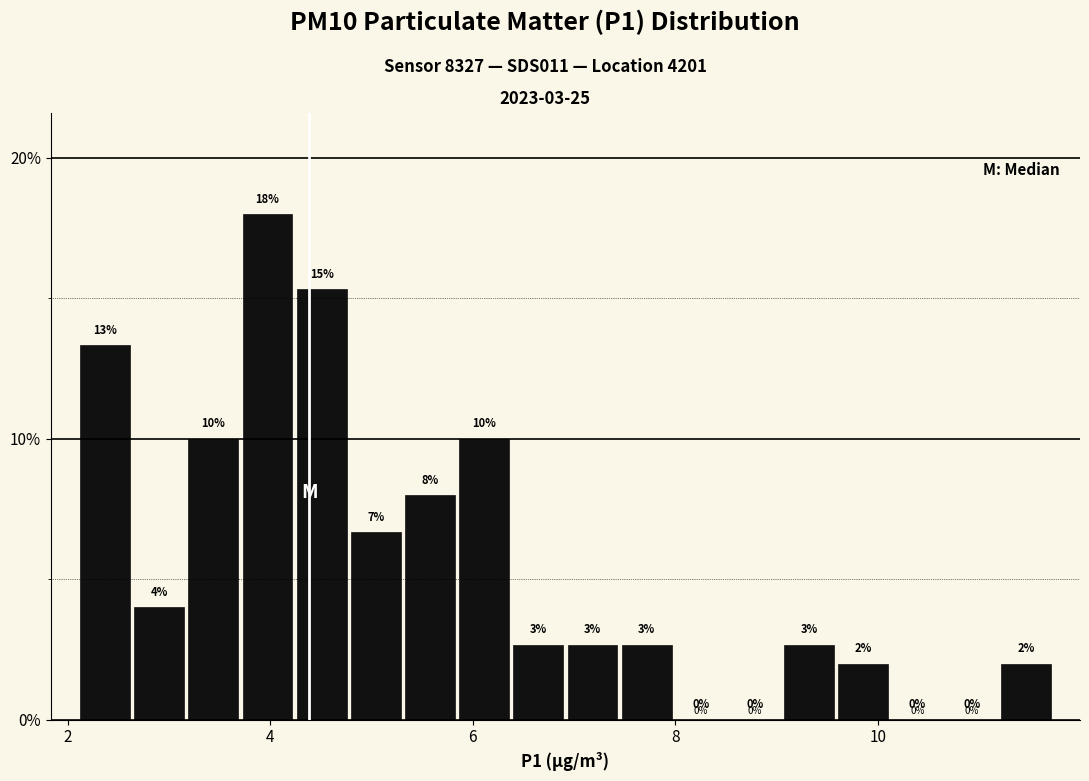

Read against the x-axis, roughly where is the centre of the tallest bar?

4.0